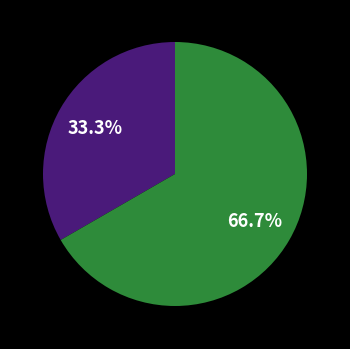

Does any single category account for the majority?

Yes